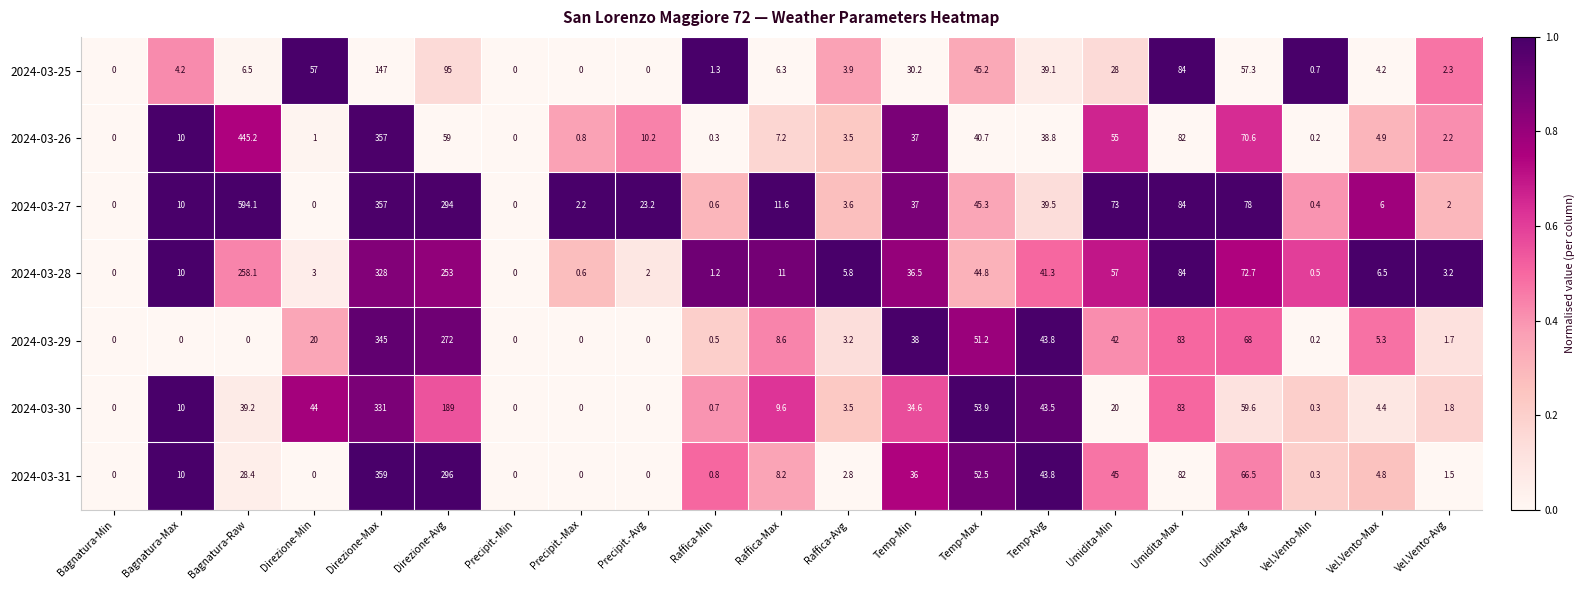

At which category does the chart reach its peak across all series?

Bagnatura-Raw